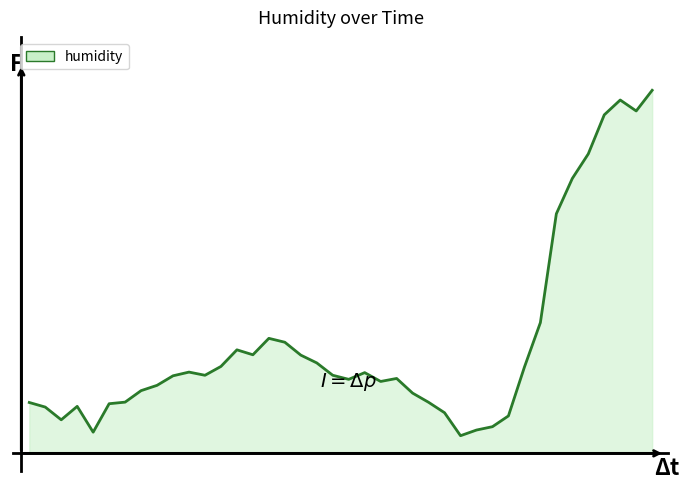

Does the chart display data point markers on the line(s)?

No